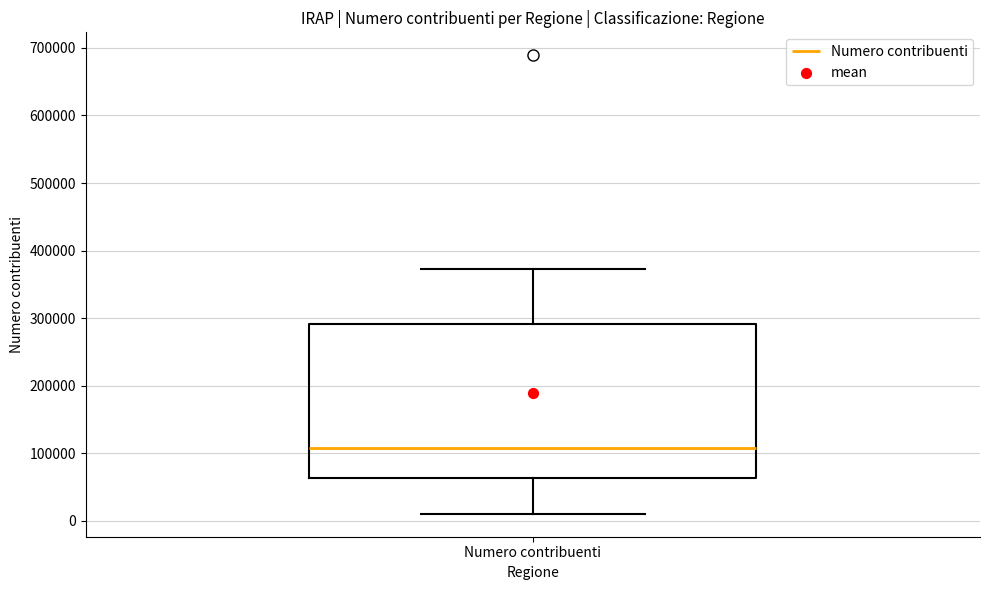

Transcribe this box plot: give where the median line is, the range the box spans, and where the two whiskers end, as read against the y-axis. The values are not printed on the chart, so give them approximately, as read against the axis.

median 110000, box 60000 to 290000, whiskers 10000 to 370000